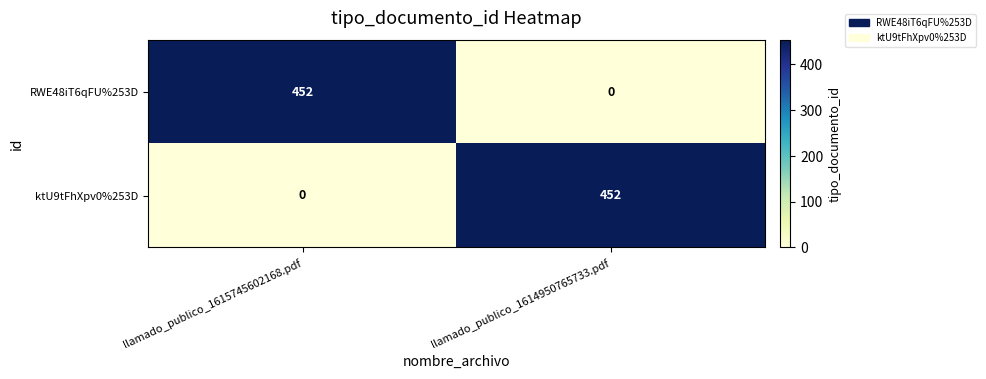

What is the spread (max minus min) of values at llamado_publico_1614950765733.pdf?

452